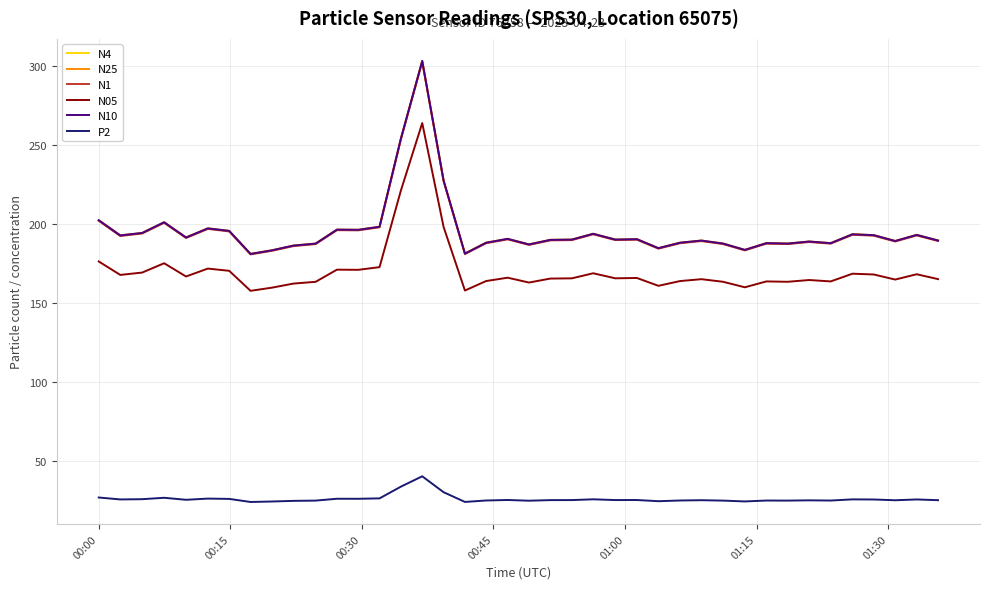

What is the greatest value displayed?

303.4